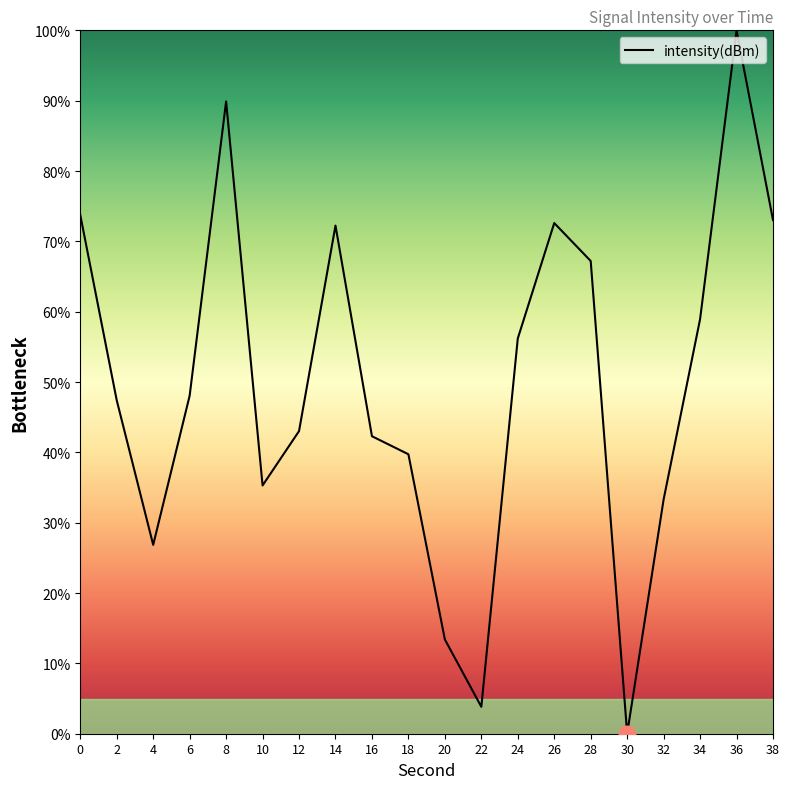

Approximately how many times larger is the value at 36 compared to 26?

1.4